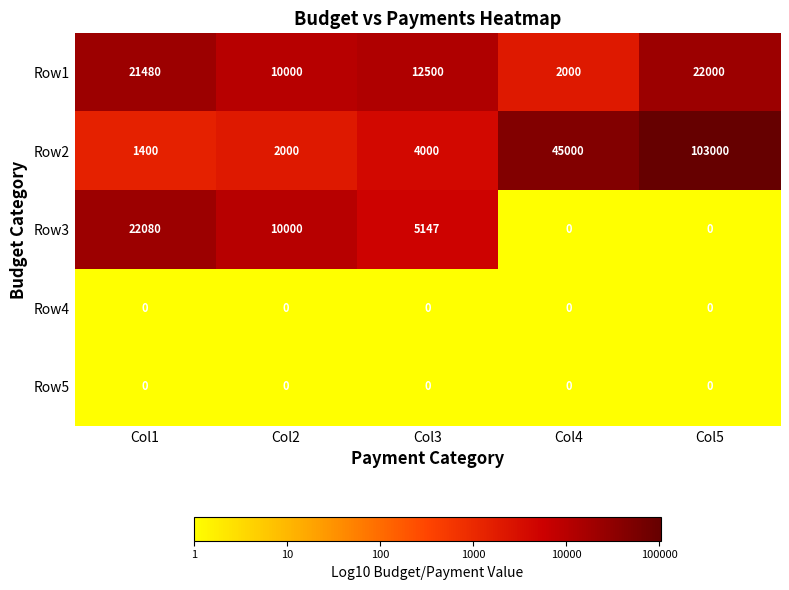

What is the total value across all series at Col2?

22000